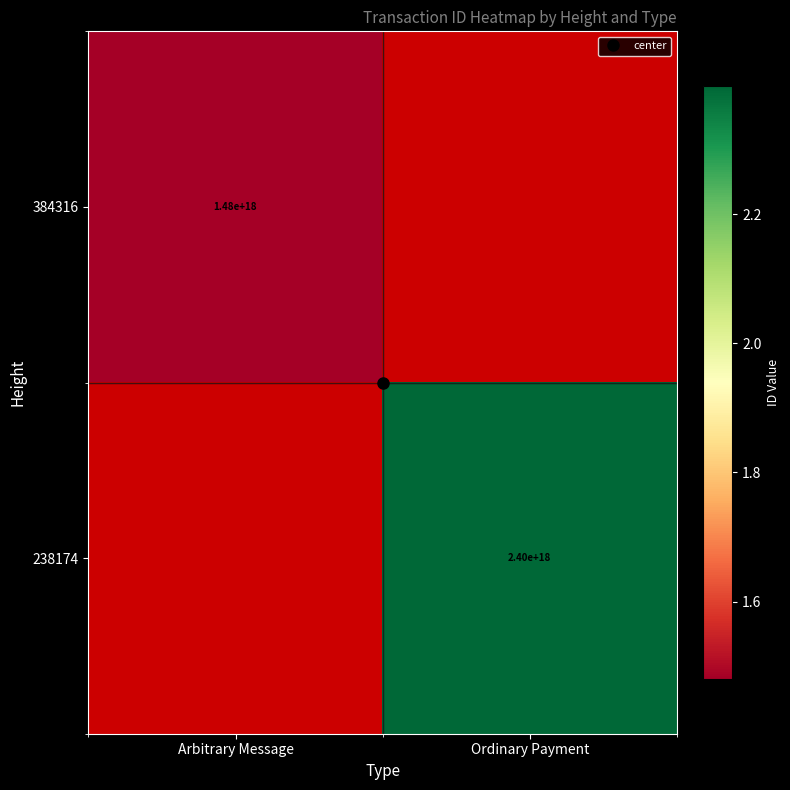

List the series in order of their peak value, lowest first.

384316, 238174